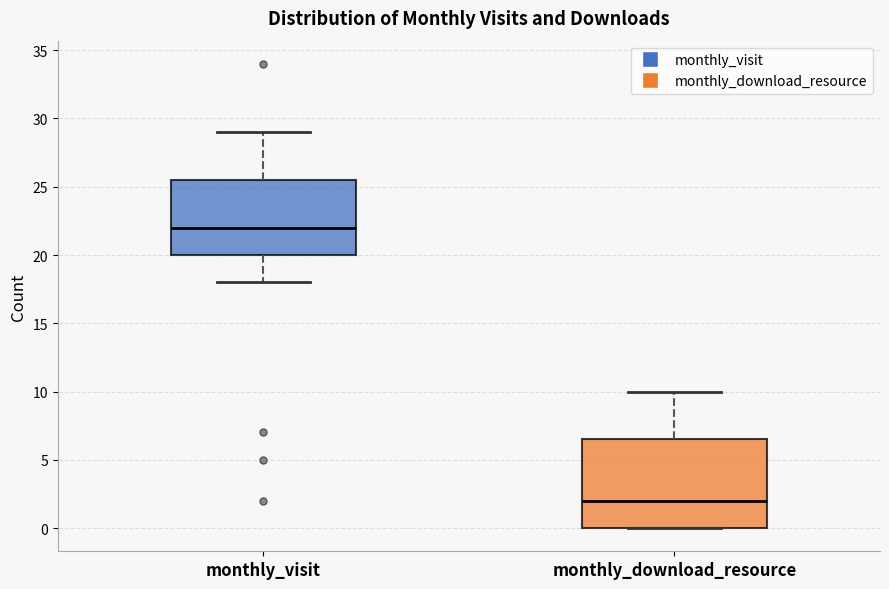

Which box has the lowest median line?

monthly_download_resource